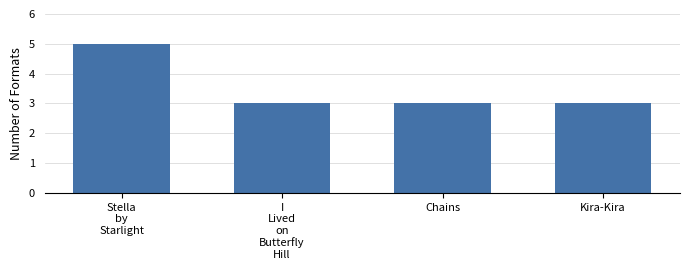

Reading left to right, transcribe all the data shown in this chart.

5	3	3	3